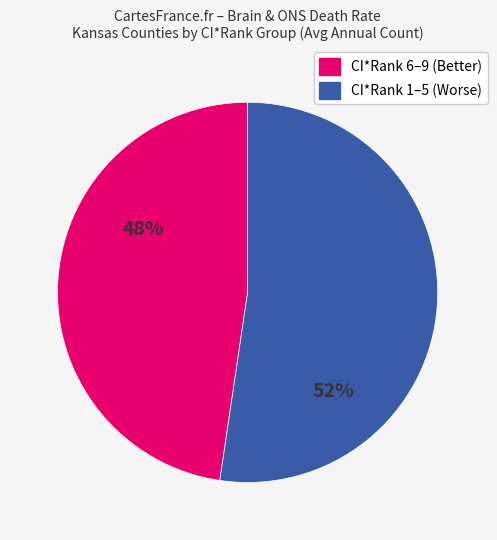

Is there a majority slice in this chart?

Yes